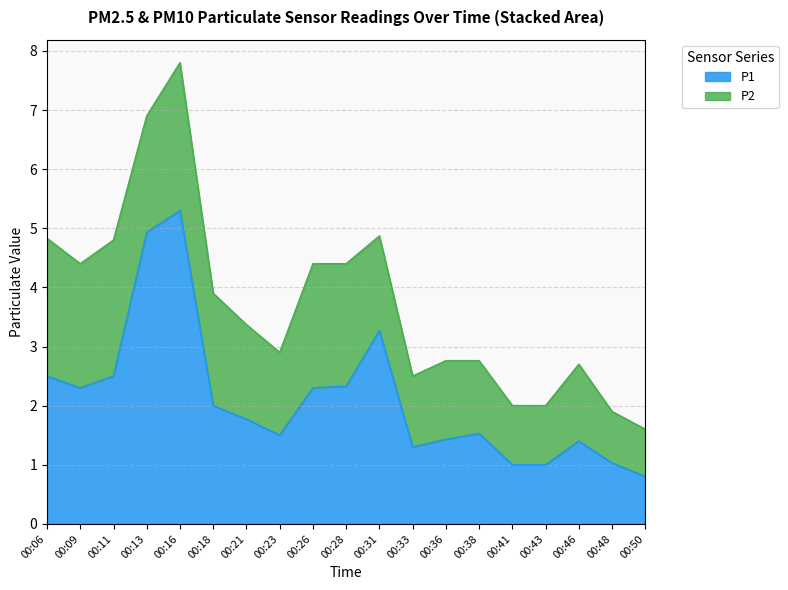

Approximately how many times larger is the value at 00:11 compared to 00:48?

2.4